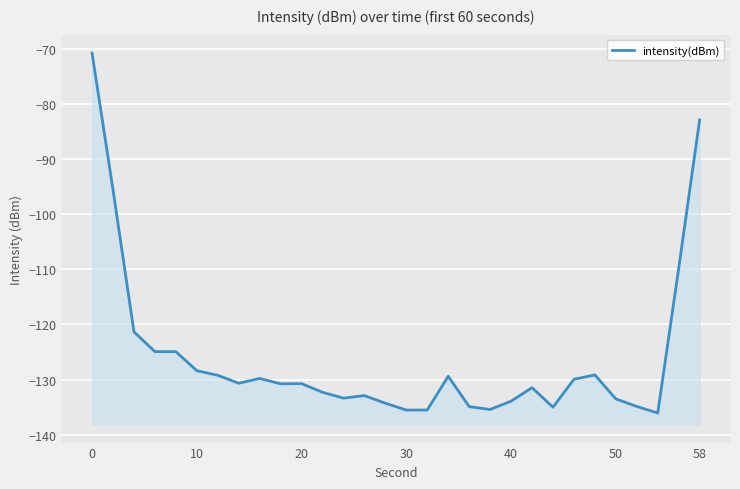

What is the value of the 6th point from the left?

-128.4